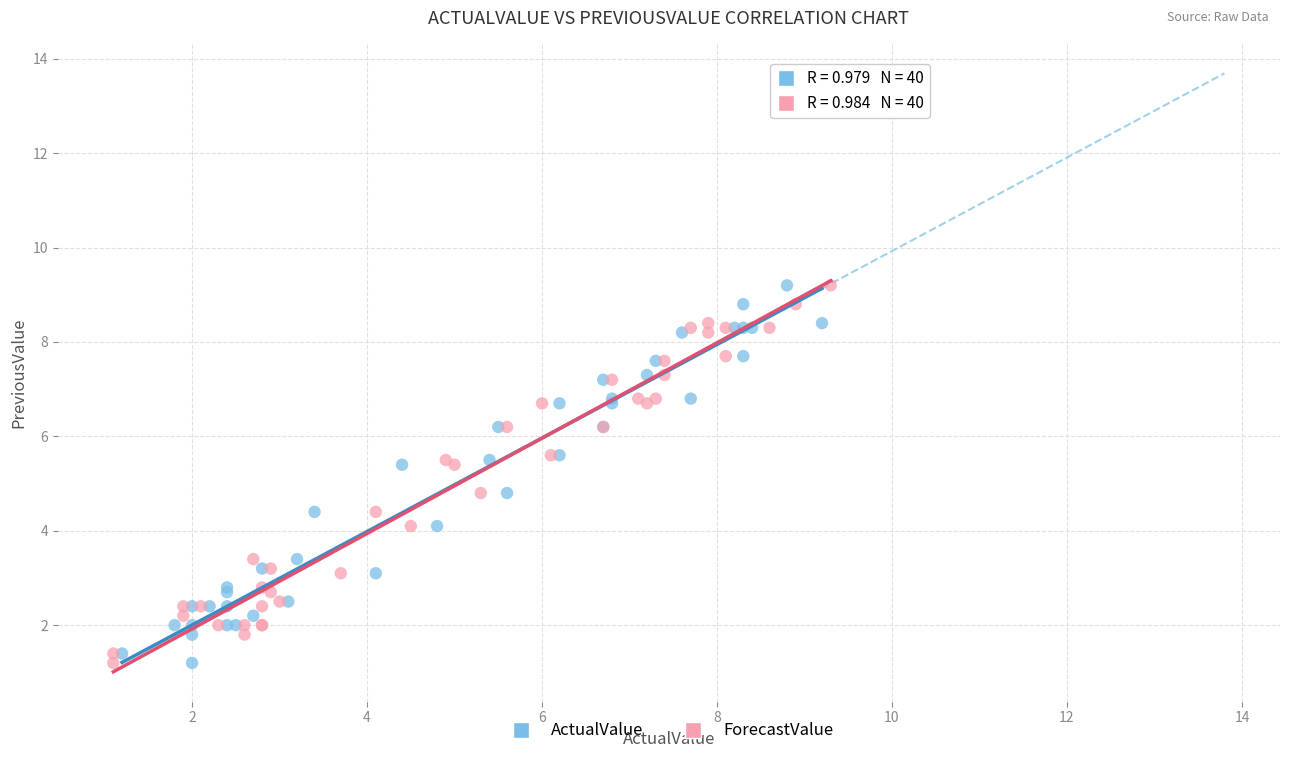

What are all the series names shown in the legend?

ActualValue, ForecastValue